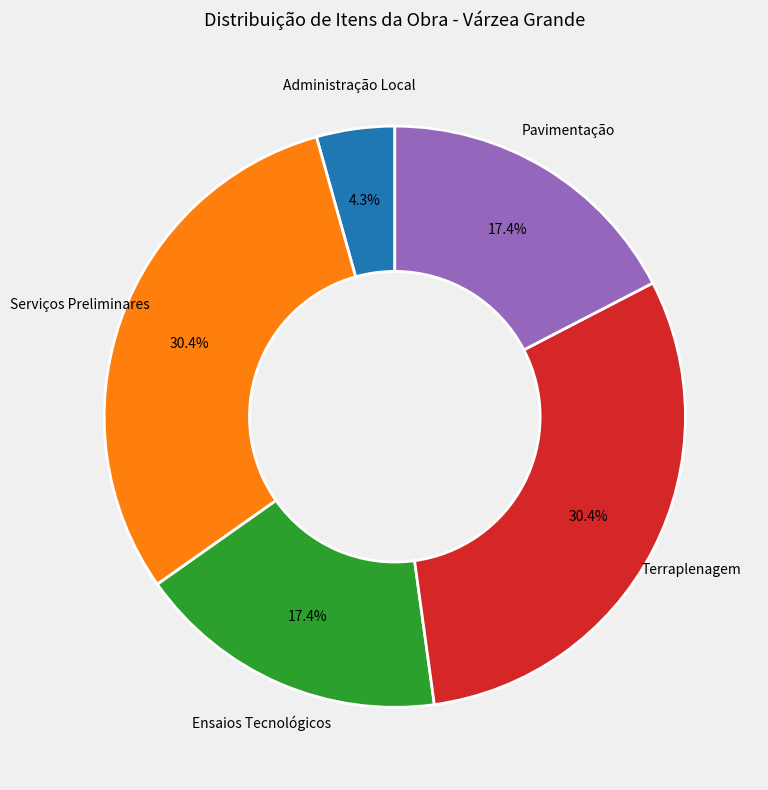

Approximately how many times larger is the value at Terraplenagem compared to Serviços Preliminares?

1.0